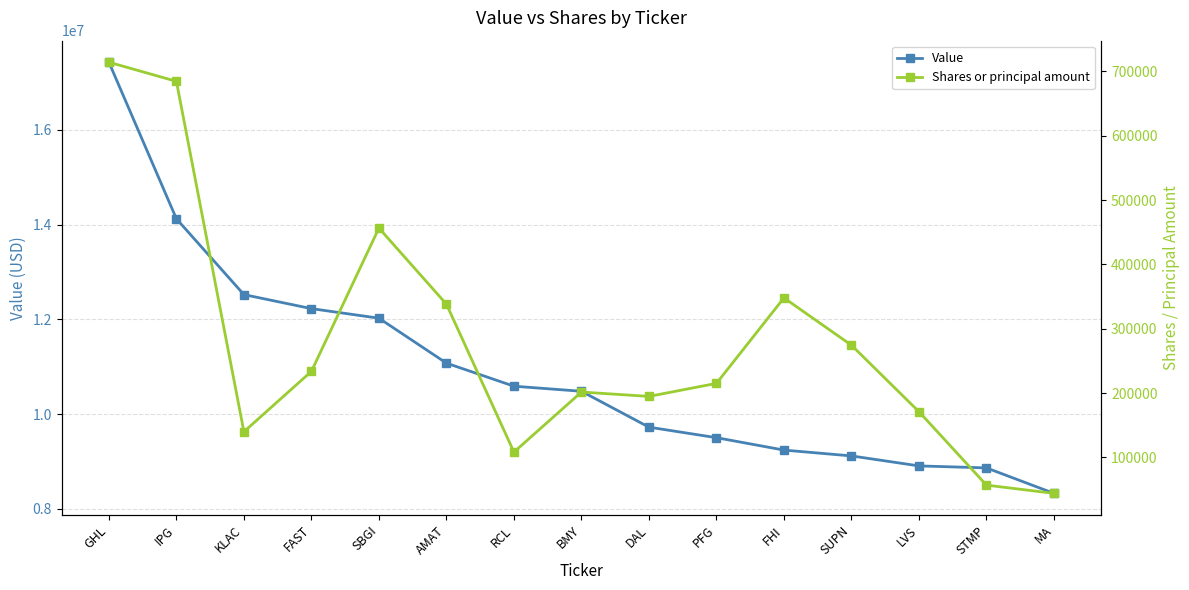

Reading left to right, what are all the values shown in this chart?

Value: 17430000	14124000	12523000	12227000	12025000	11076000	10589000	10482000	9724000	9502000	9240000	9117000	8906000	8864000	8326000
Shares or principal amount: 714352	684633	139935	233831	456542	338303	108279	201655	194870	215134	348030	274457	171097	56952	44135